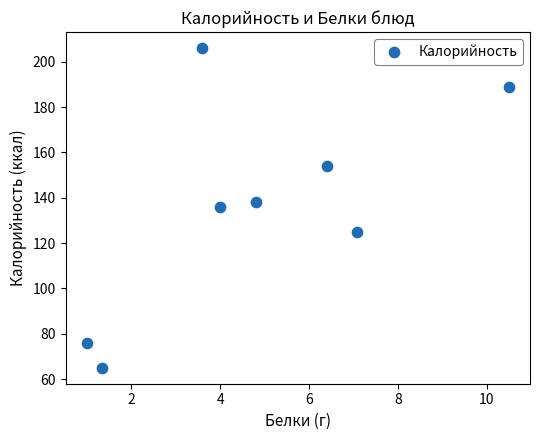

What is the range of Y values (max minus min)?

141